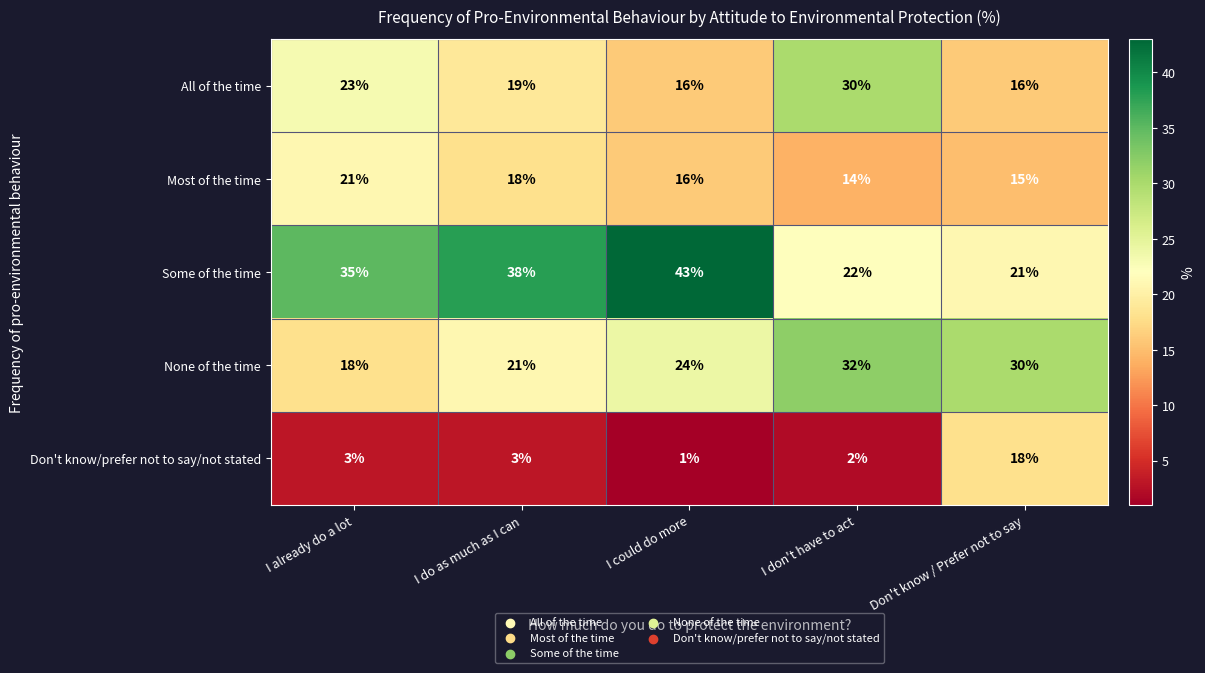

What is the difference between the maximum and minimum values in the Don't know/prefer not to say/not stated series?

17